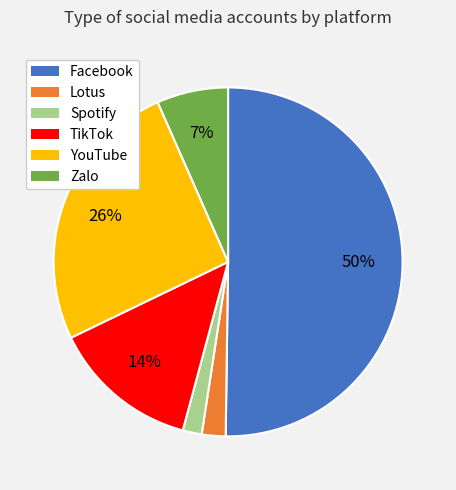

Which has a higher value, Lotus or Facebook?

Facebook